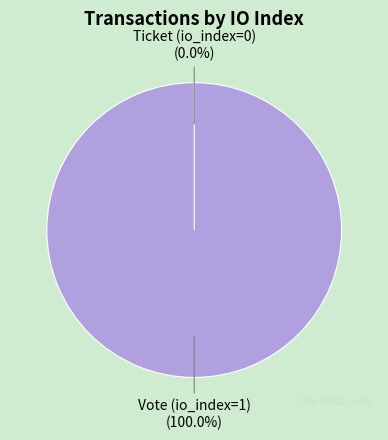

What is the change in value from Vote (io_index=1) to Ticket (io_index=0)?

-1